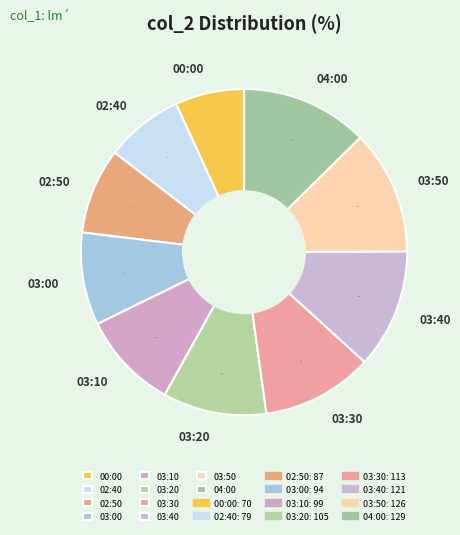

Is it true that 02:50 is 1% of the pie?

False